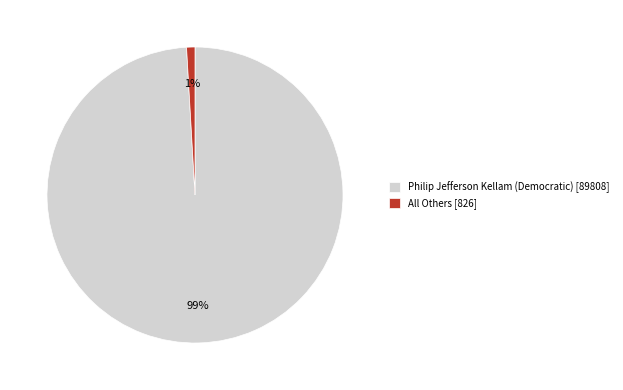

What percentage is the Philip Jefferson Kellam (Democratic) slice, to the nearest percent?

99%